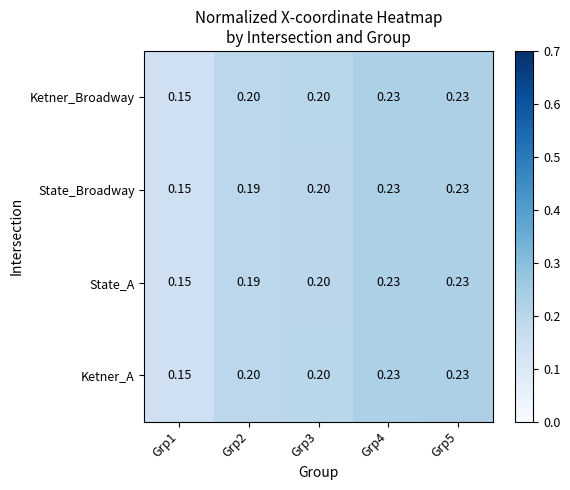

Is the value of Ketner_A at Grp5 greater than the value of State_Broadway at Grp3?

Yes